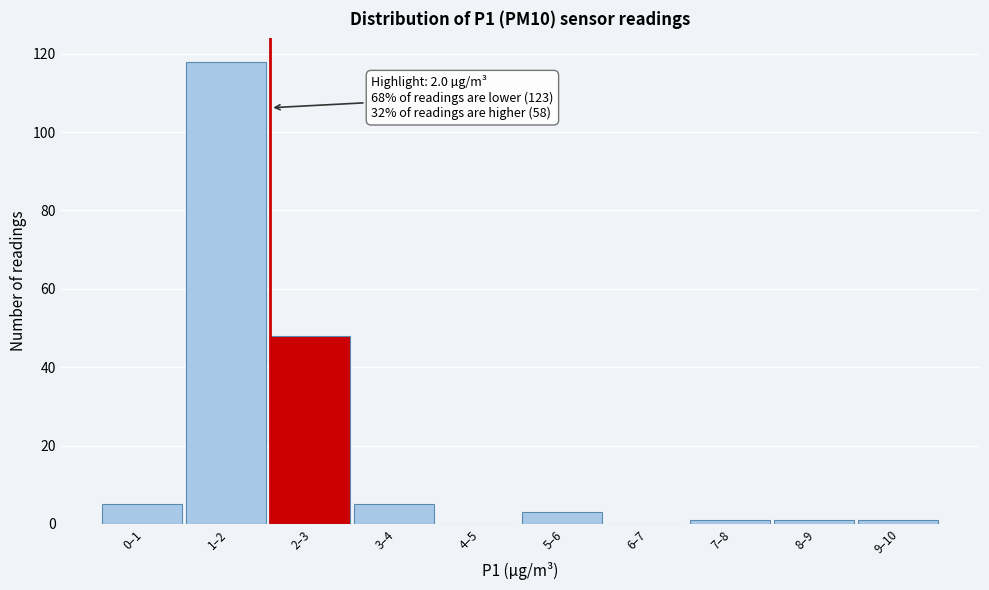

Reading left to right, extract all data points from this chart.

0–1=5	1–2=118	2–3=48	3–4=5	4–5=0	5–6=3	6–7=0	7–8=1	8–9=1	9–10=1